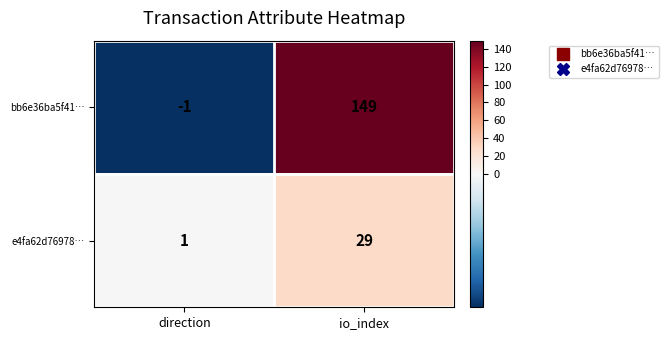

Rank the series by their average value, from lowest to highest.

e4fa62d76978…, bb6e36ba5f41…